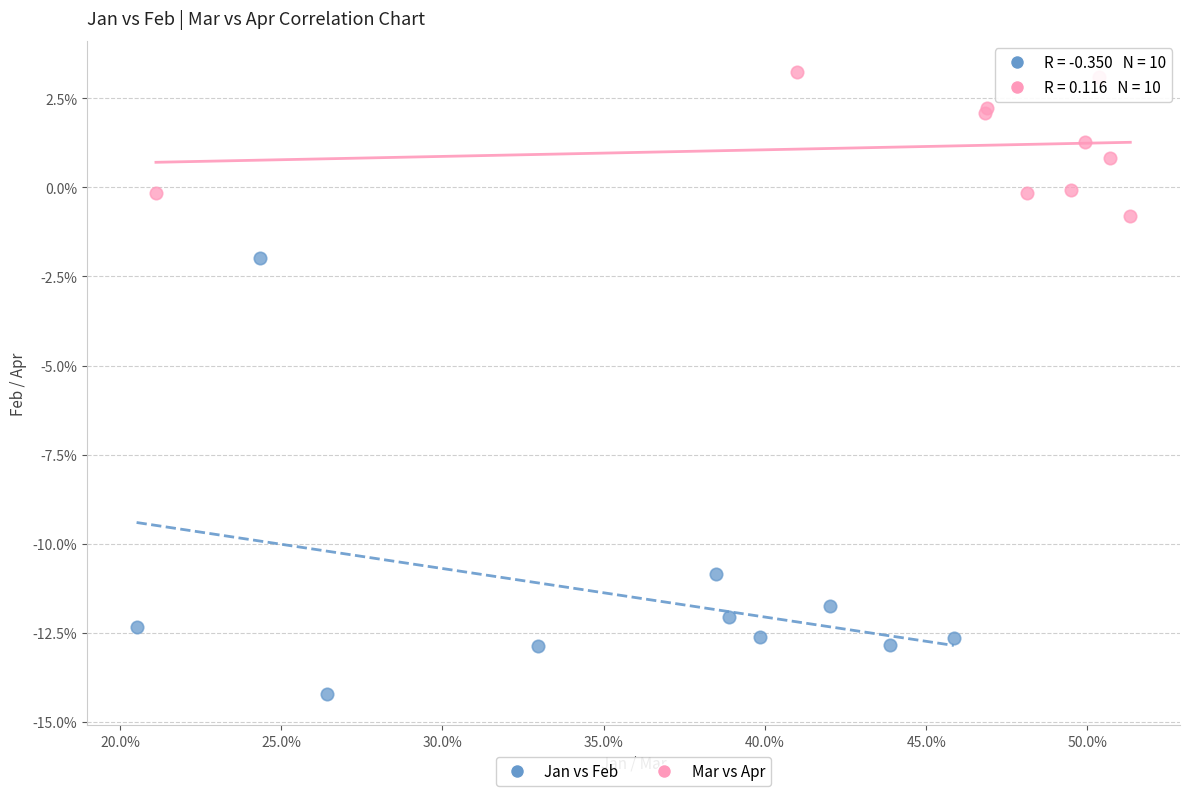

Which series contains the highest Y value?

Mar vs Apr